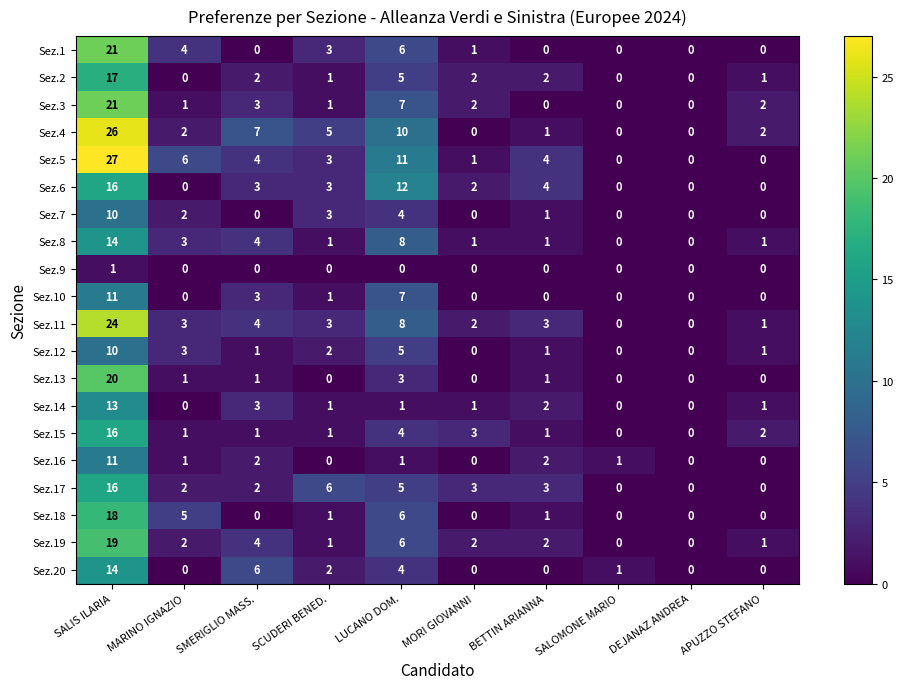

How many values in the Sez.6 series are below 3?

5